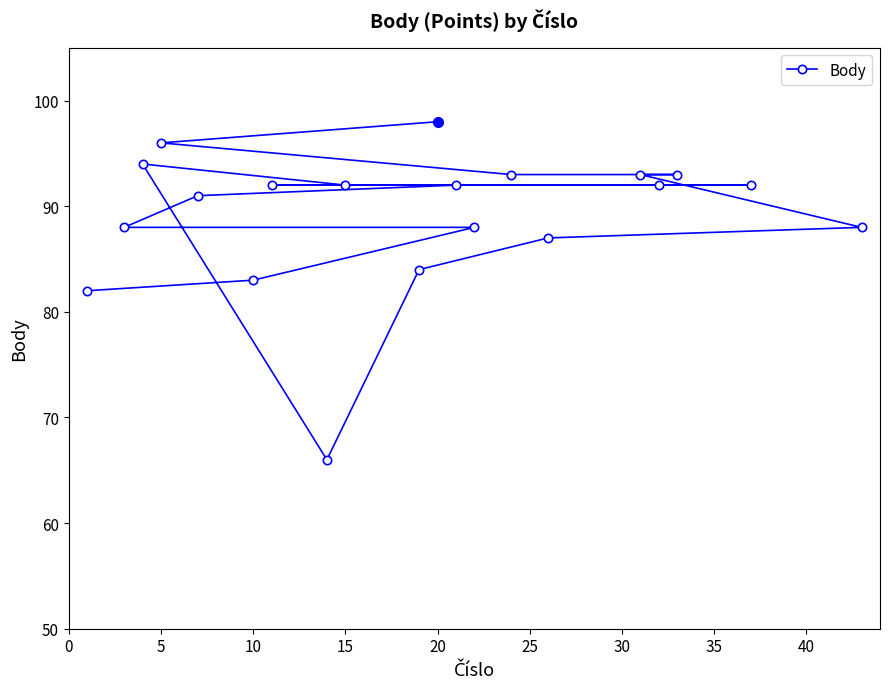

Is this an area chart (filled region under the line)?

No